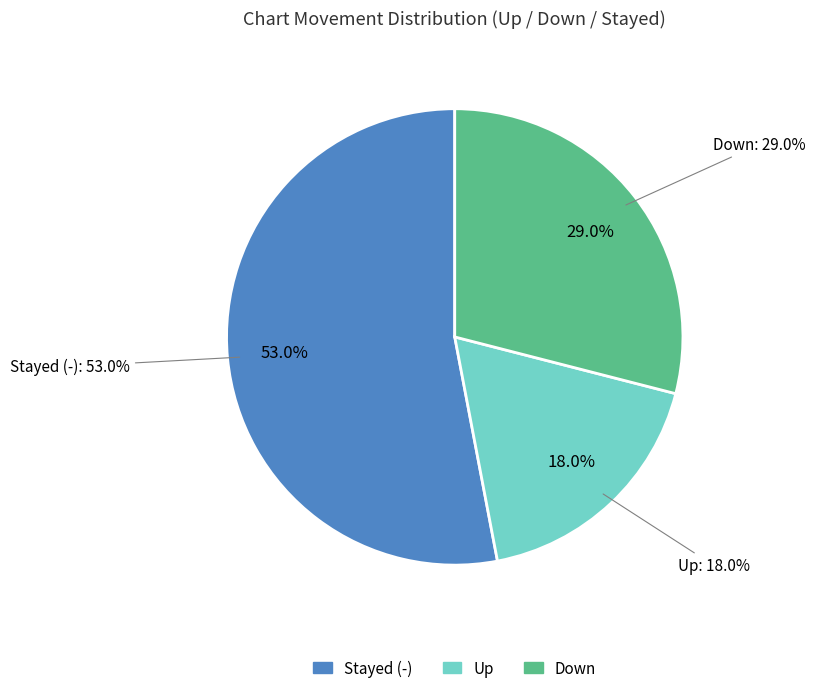

How many slices are in this pie chart?

3